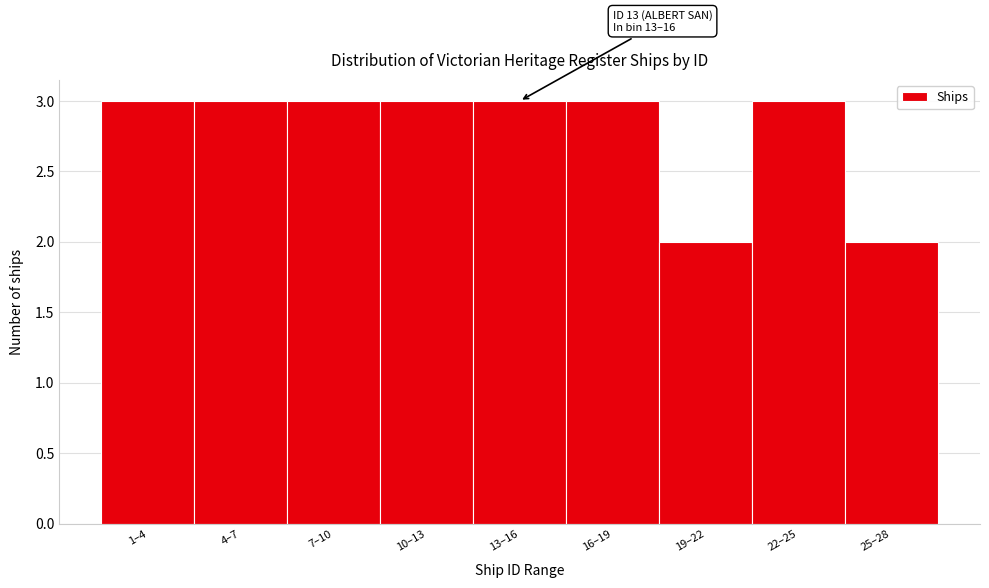

Reading left to right, what are all the values shown in this chart?

3	3	3	3	3	3	2	3	2